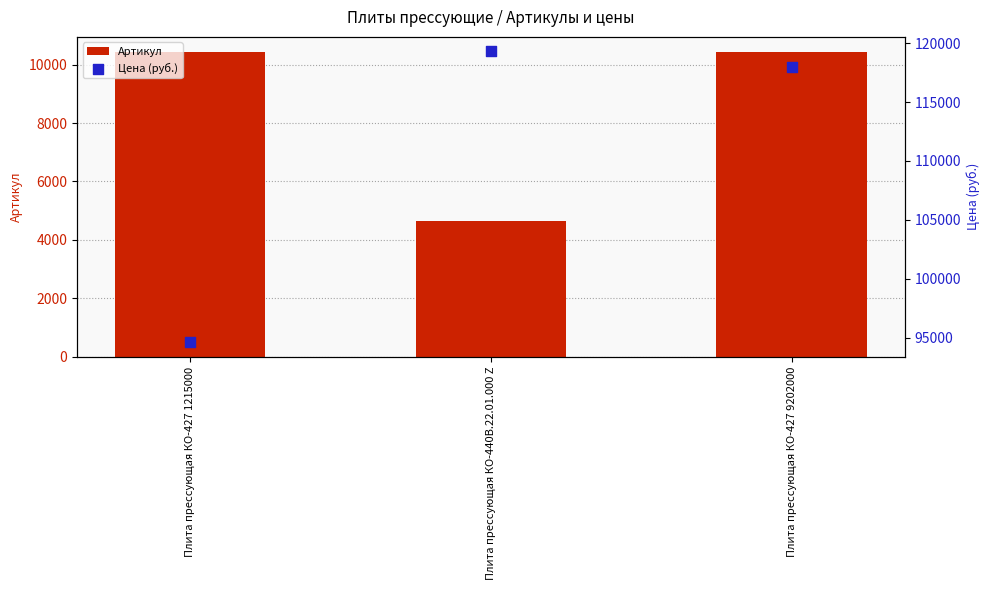

Which series reaches the maximum Y coordinate?

Цена (руб.)